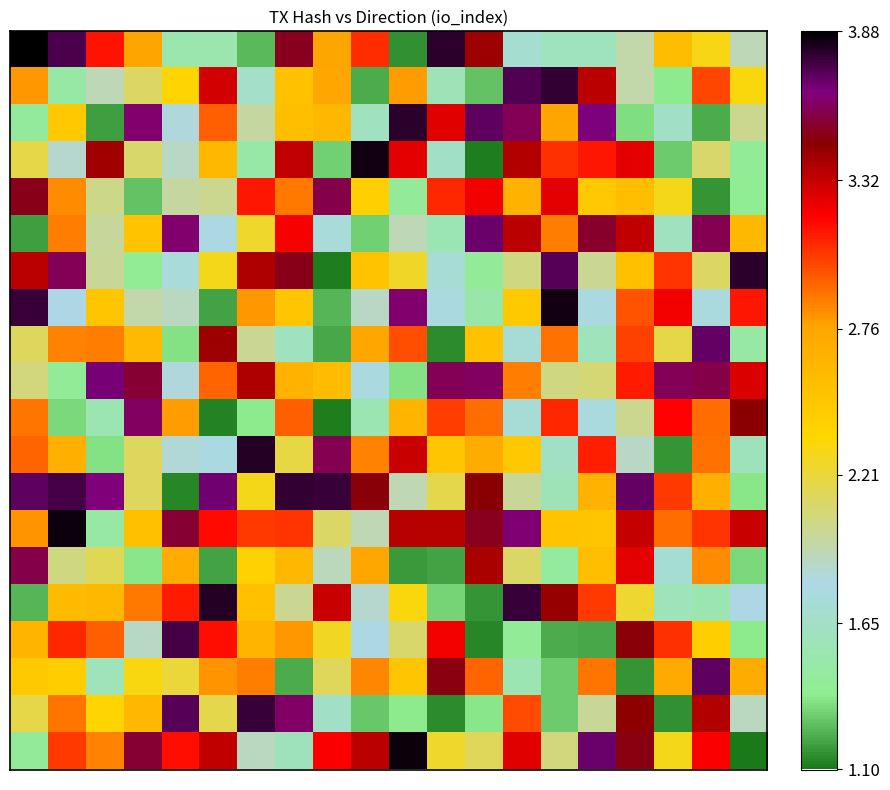

What is the smallest value displayed?

1.1